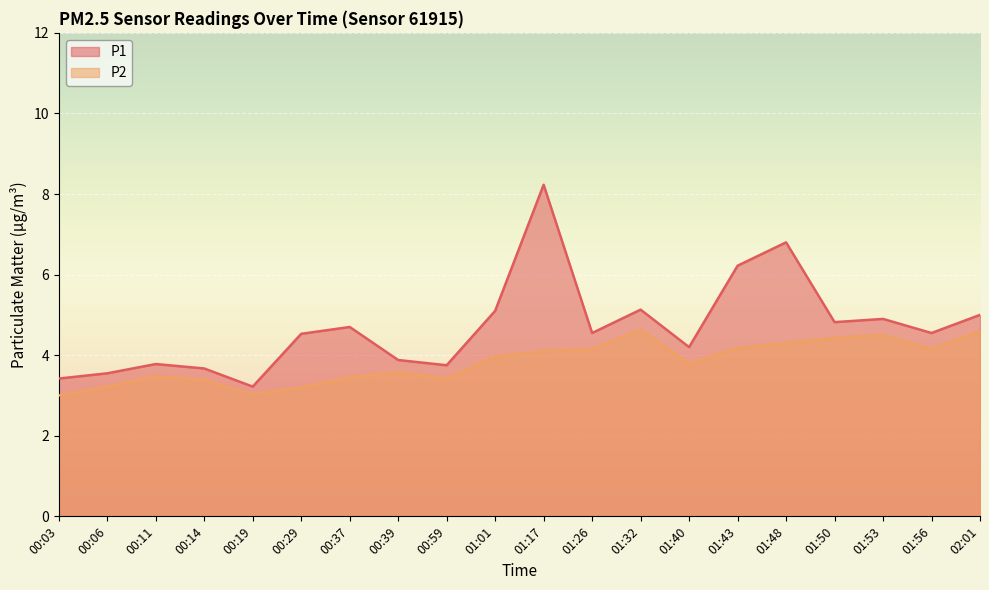

At how many categories does at least one series exceed 3?

20